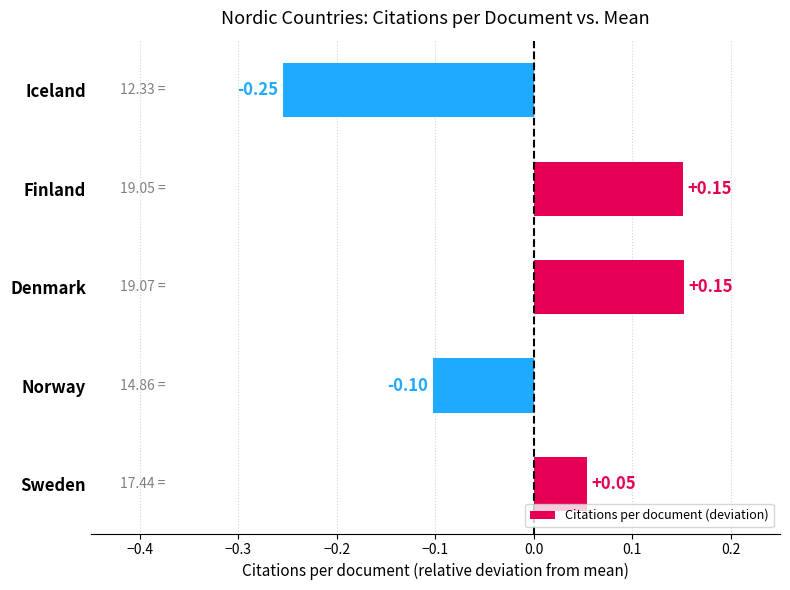

Where is the data nearest to the value 0?

Sweden